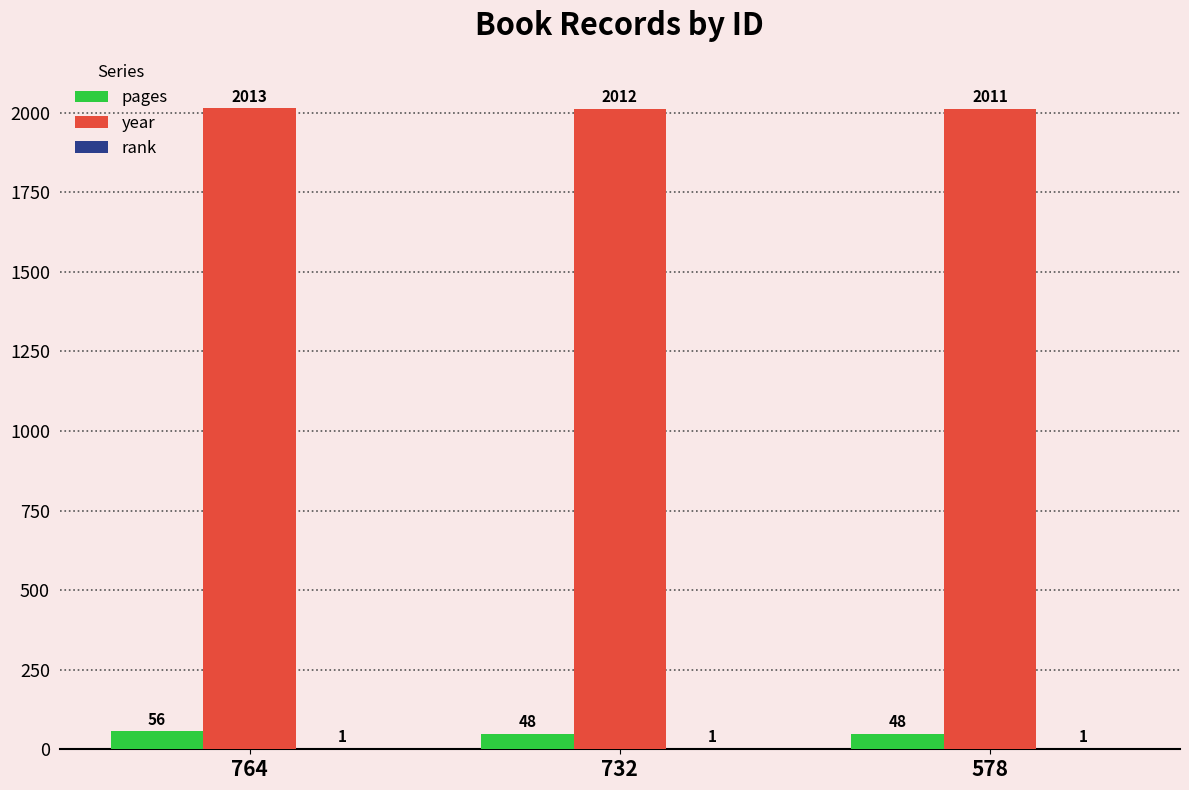

Which category has the highest value in the pages series?

764